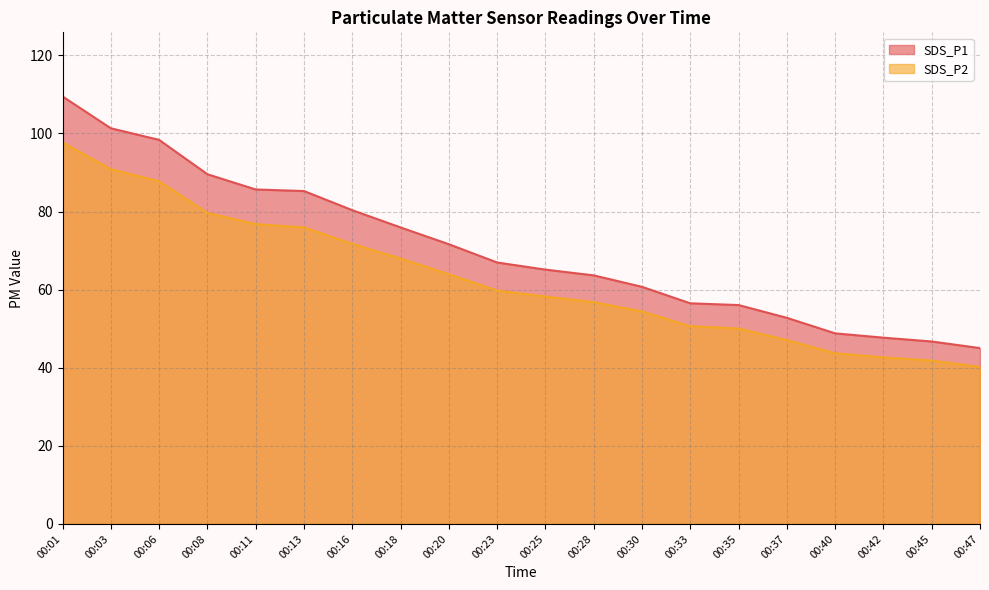

Is the value of SDS_P2 at 00:45 greater than the value of SDS_P1 at 00:01?

No